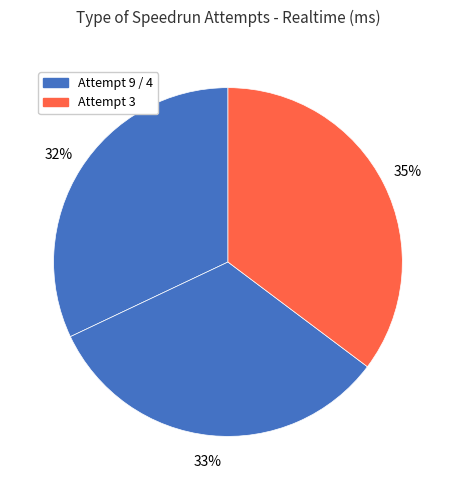

Rank the categories by value from highest to lowest.

Attempt 3, Attempt 4, Attempt 9